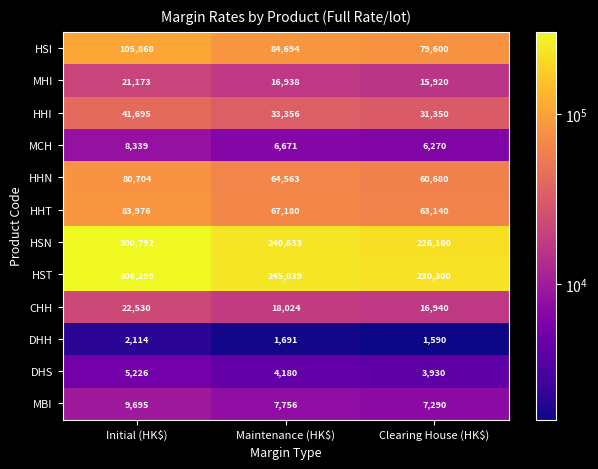

At which category is the sum across all series the highest?

Initial (HK$)